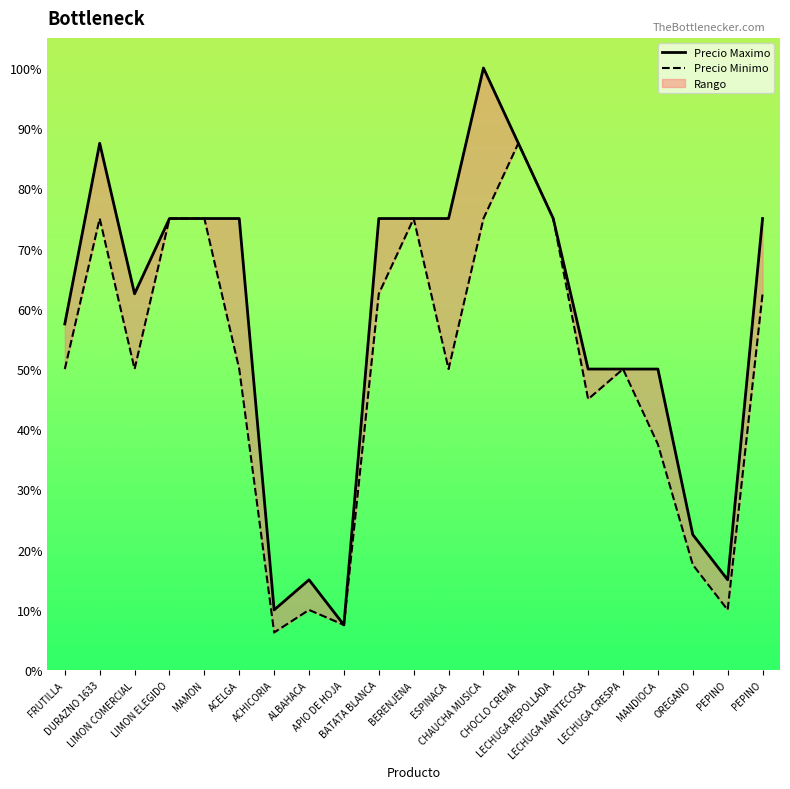

True or false: Precio Maximo and Precio Minimo intersect in this chart.

False